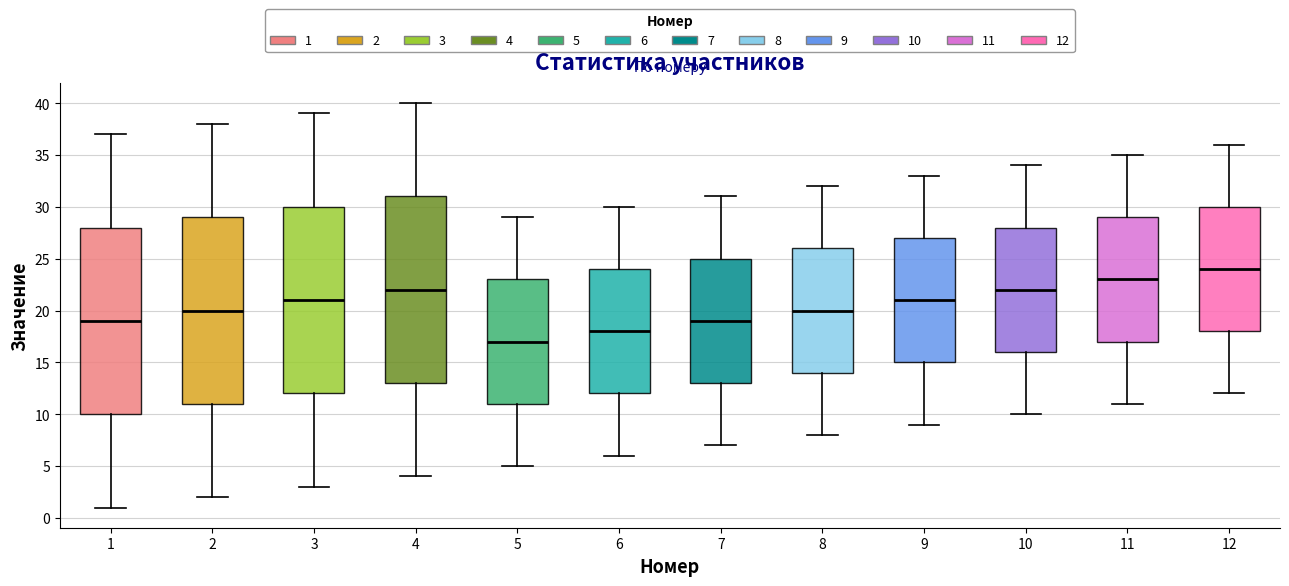

Reading left to right, read every box against the y-axis: the position of its median line, the range the box covers, and the ends of its whiskers. The values are not printed on the chart, so give them approximately, as read against the axis.

1: median 19, box 10 to 28, whiskers 1 to 37
2: median 20, box 11 to 29, whiskers 2 to 38
3: median 21, box 12 to 30, whiskers 3 to 39
4: median 22, box 13 to 31, whiskers 4 to 40
5: median 17, box 11 to 23, whiskers 5 to 29
6: median 18, box 12 to 24, whiskers 6 to 30
7: median 19, box 13 to 25, whiskers 7 to 31
8: median 20, box 14 to 26, whiskers 8 to 32
9: median 21, box 15 to 27, whiskers 9 to 33
10: median 22, box 16 to 28, whiskers 10 to 34
11: median 23, box 17 to 29, whiskers 11 to 35
12: median 24, box 18 to 30, whiskers 12 to 36